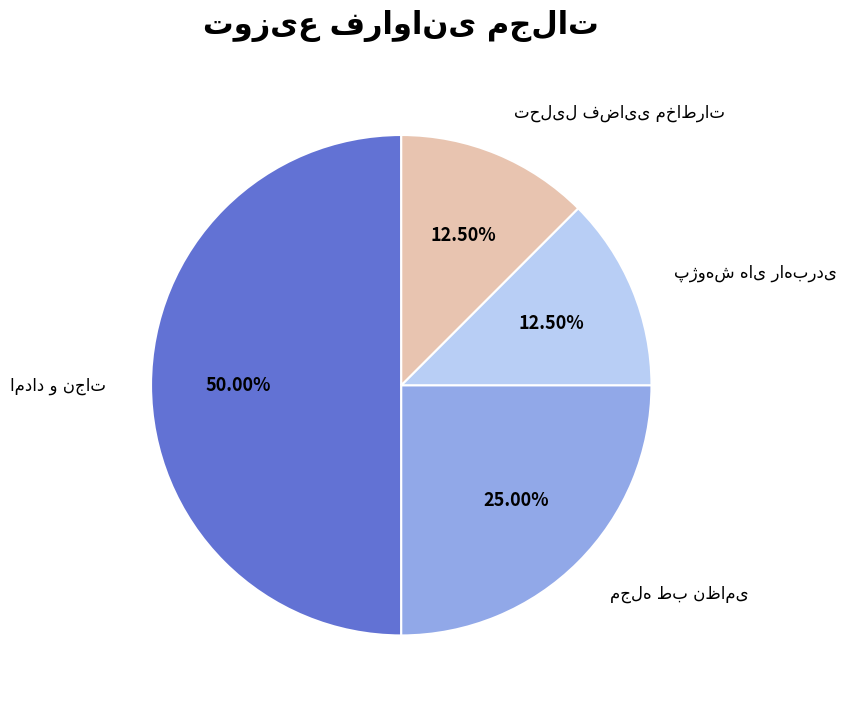

Count the number of slices in the pie.

4